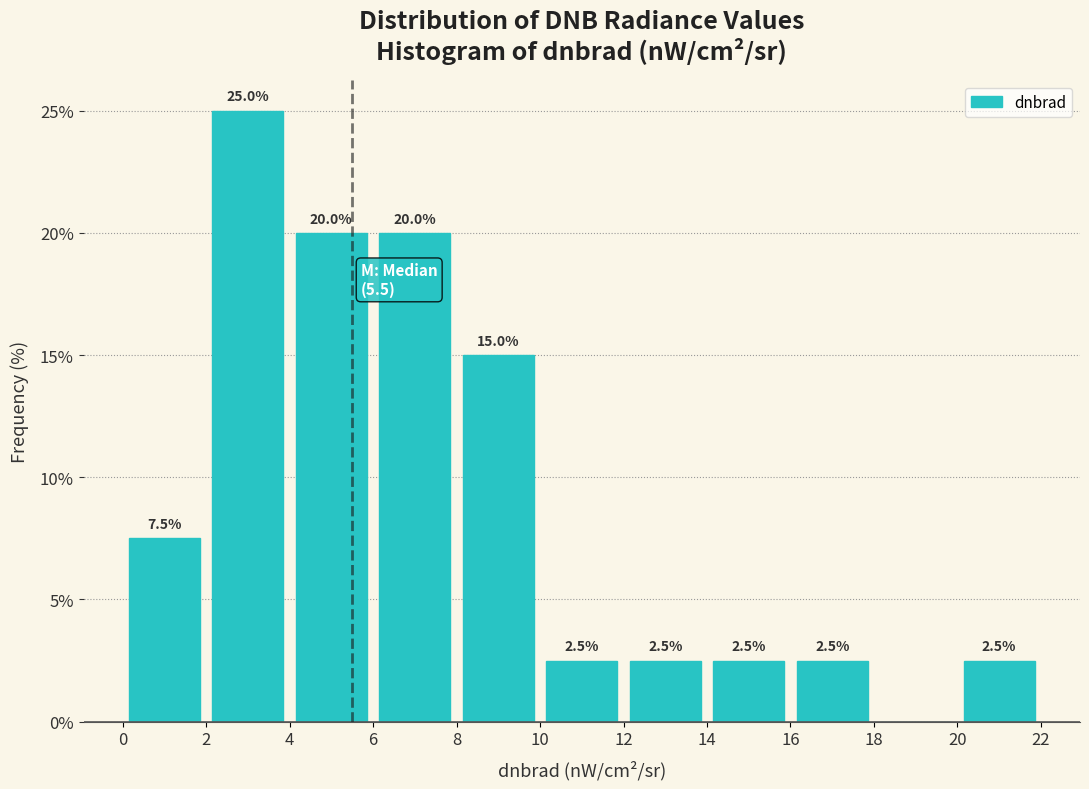

Which range on the x-axis has the tallest bar?

2 to 4